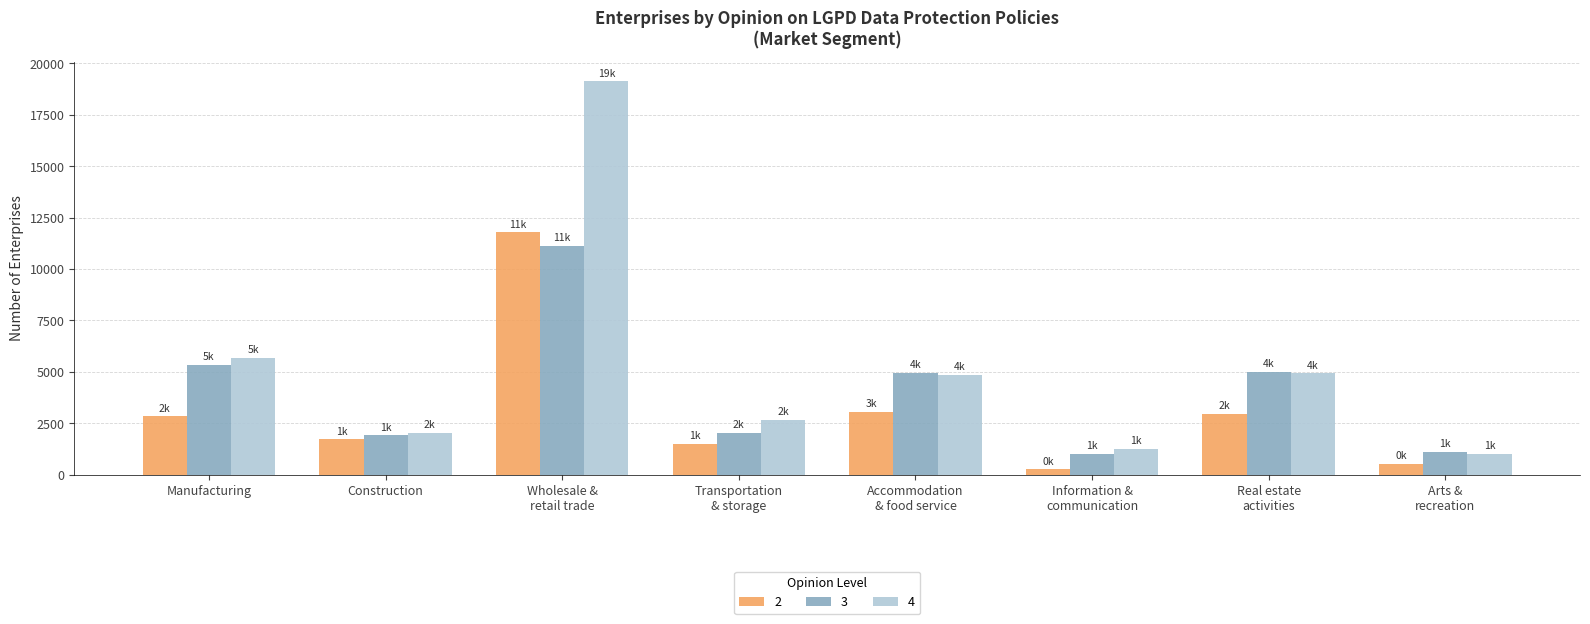

What are all the series names shown in the legend?

2, 3, 4